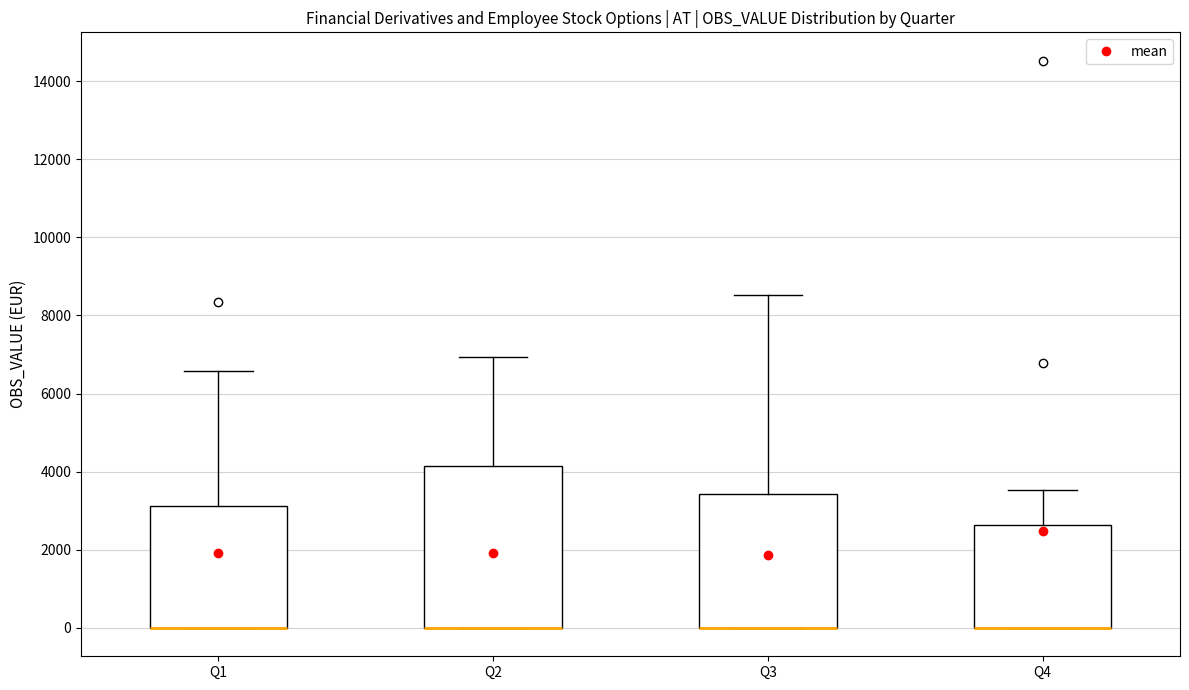

Where is the lower edge of the box for Q1 on the y-axis? The values are not printed on the chart, so give them approximately, as read against the axis.

0